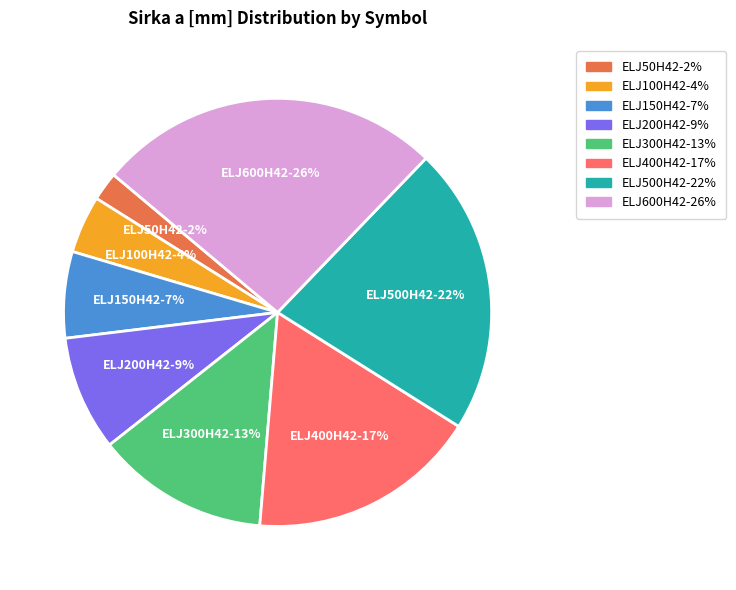

Count the number of slices in the pie.

8